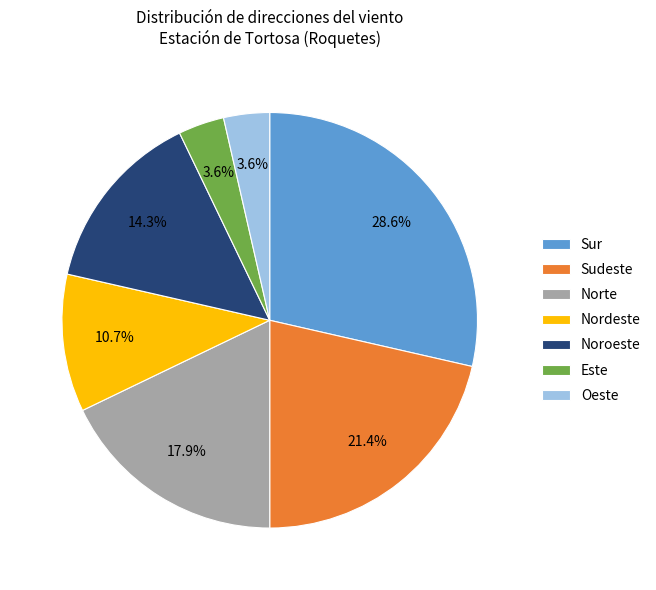

How many slices are in this pie chart?

7